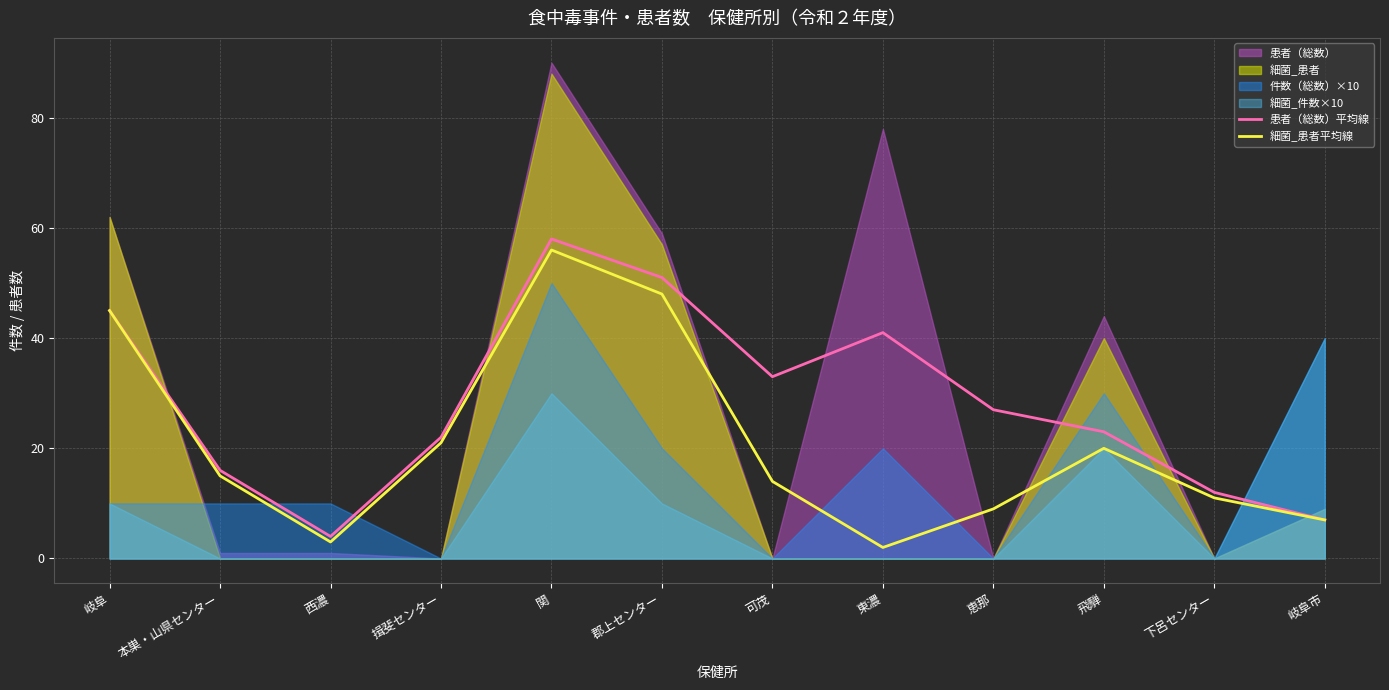

Reading left to right, what are all the values shown in this chart?

患者（総数）平均線: 45	16	4	22	58	51	33	41	27	23	12	7
細菌_患者平均線: 45	15	3	21	56	48	14	2	9	20	11	7